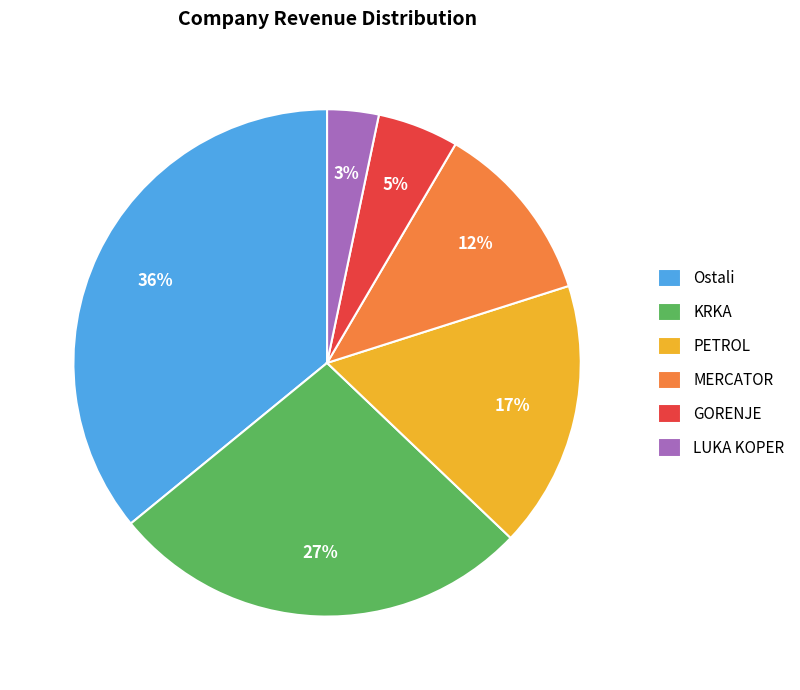

Which has a higher value, Ostali or LUKA KOPER?

Ostali